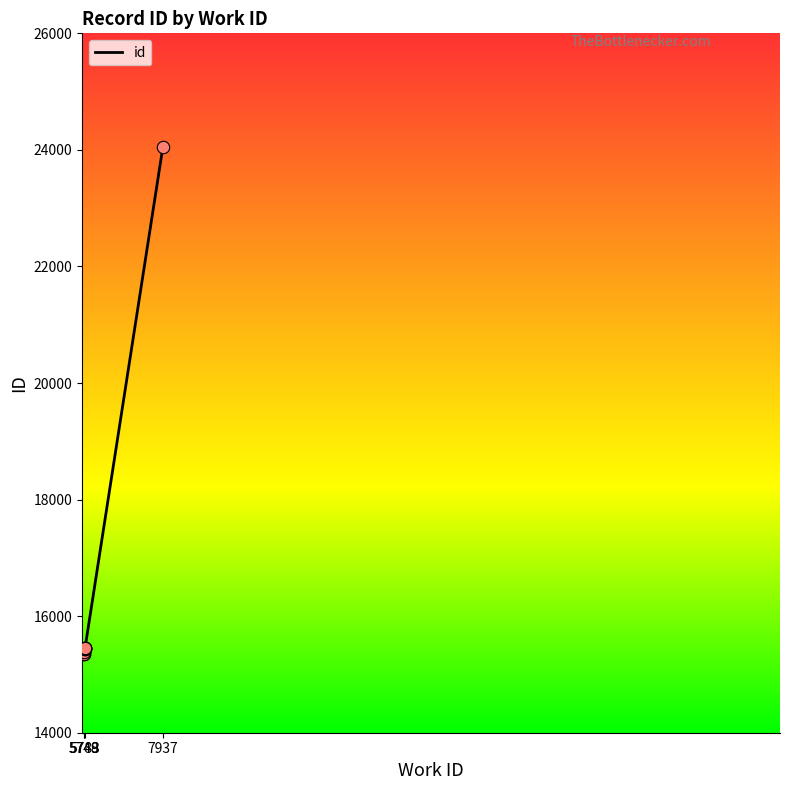

Between 5783 and 5748, which is larger?

5783